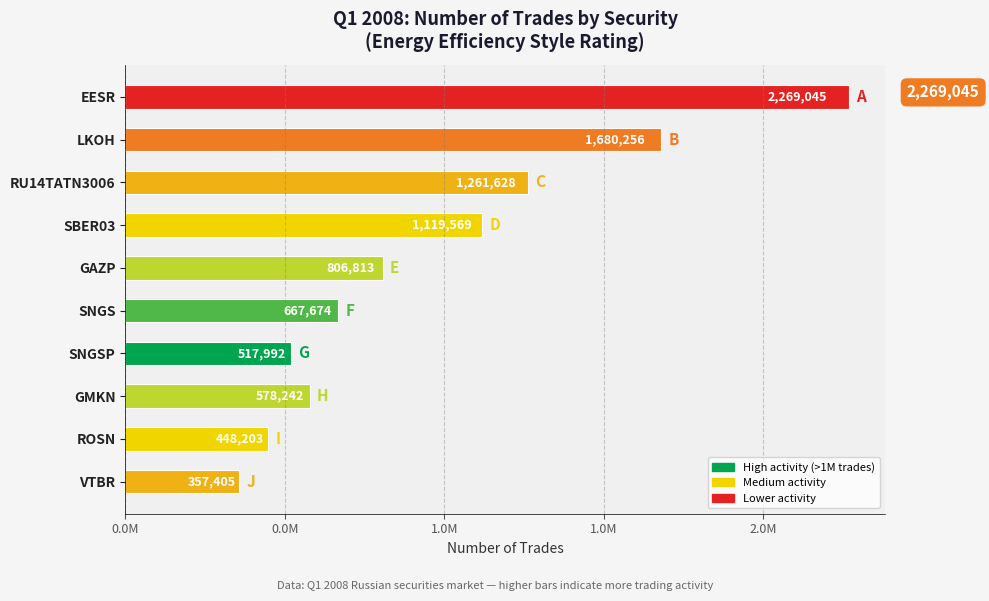

Rank the categories by value from lowest to highest.

VTBR, ROSN, SNGSP, GMKN, SNGS, GAZP, SBER03, RU14TATN3006, LKOH, EESR